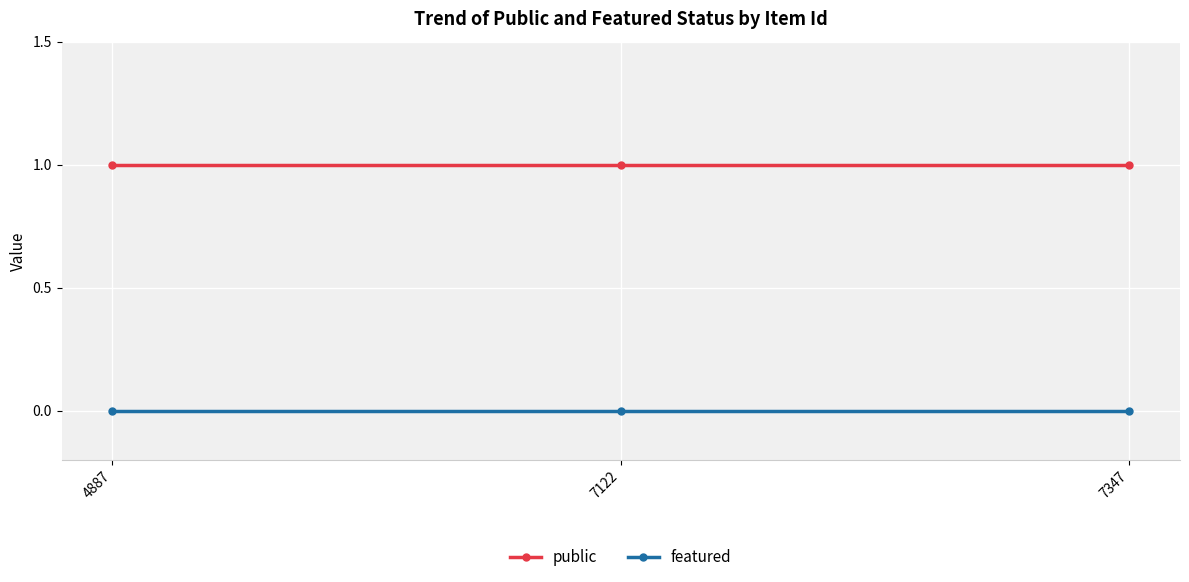

Reading right to left, transcribe all the data shown in this chart.

public: 1	1	1
featured: 0	0	0